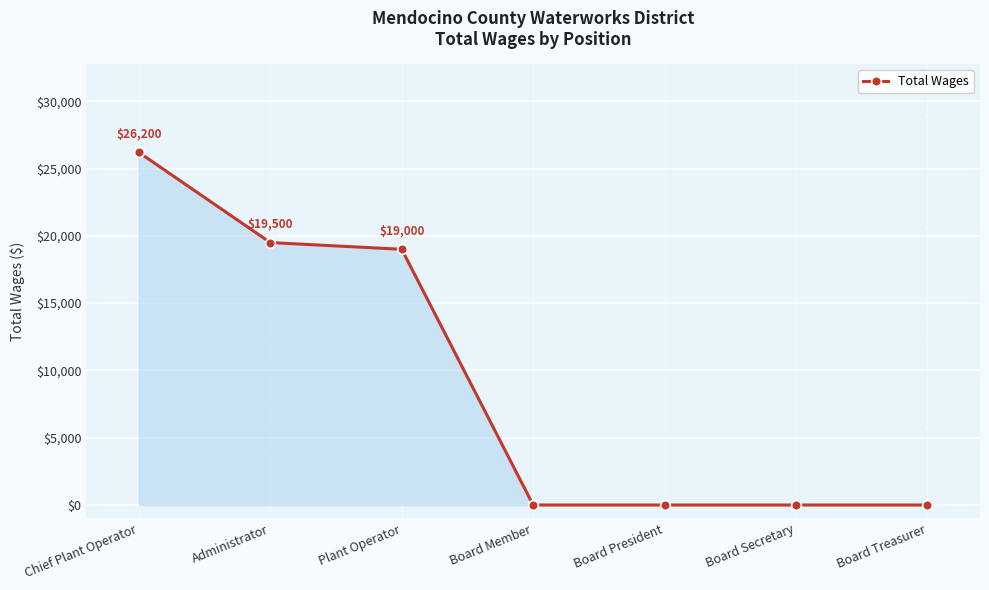

What is the difference between the second highest and second lowest values?

19500